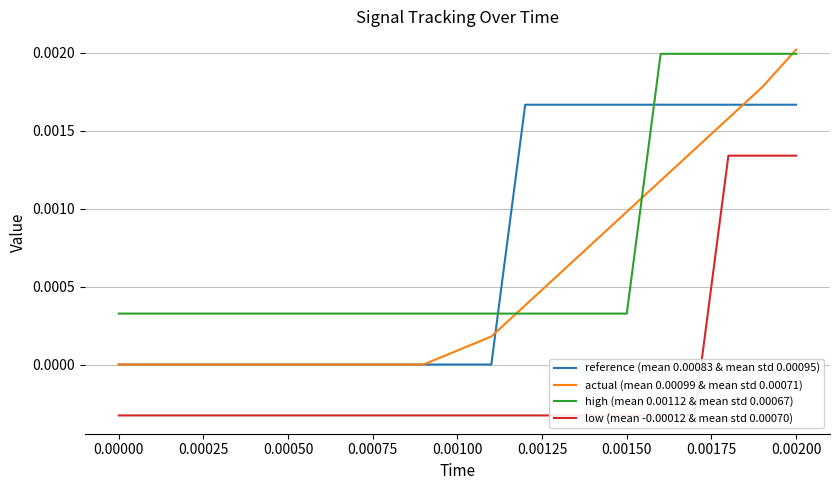

After their last crossing, which series has the higher values: high (mean 0.00112 & mean std 0.00067) or reference (mean 0.00083 & mean std 0.00095)?

high (mean 0.00112 & mean std 0.00067)